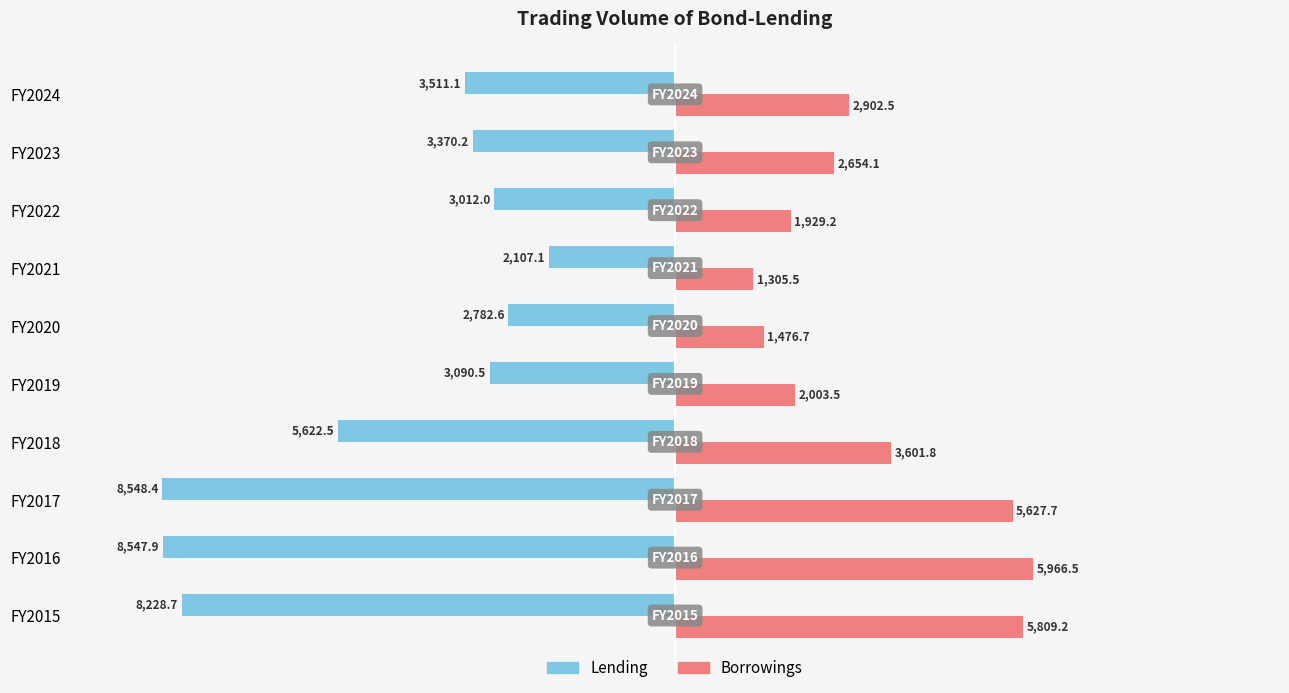

What is the difference between the second highest and second lowest values in the Lending series?

5765.3